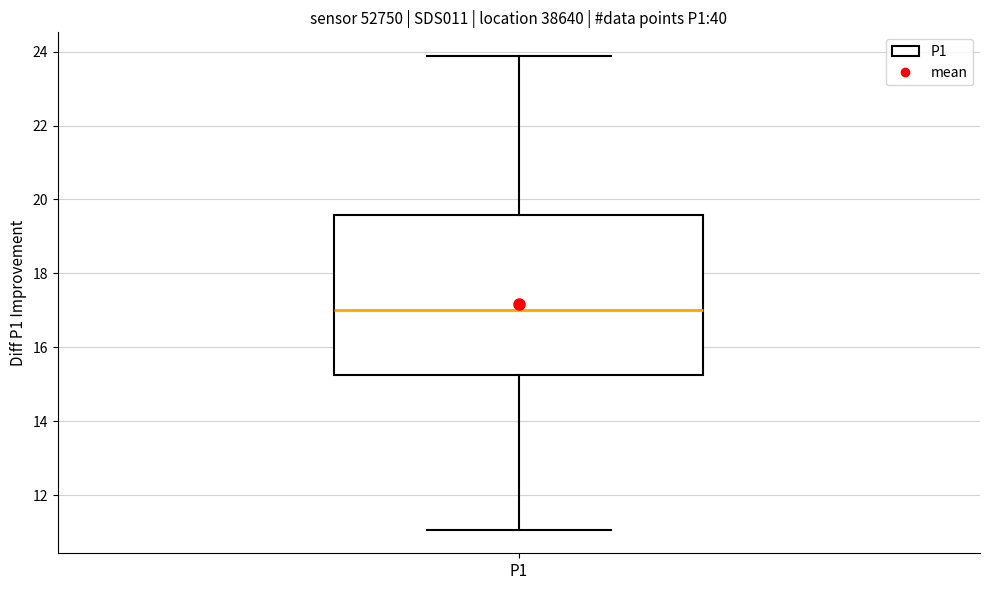

Read this box plot against the y-axis: the position of the median line, the range covered by the box, and the ends of both whiskers. The values are not printed on the chart, so give them approximately, as read against the axis.

median 17.0, box 15.2 to 19.6, whiskers 11.0 to 23.8